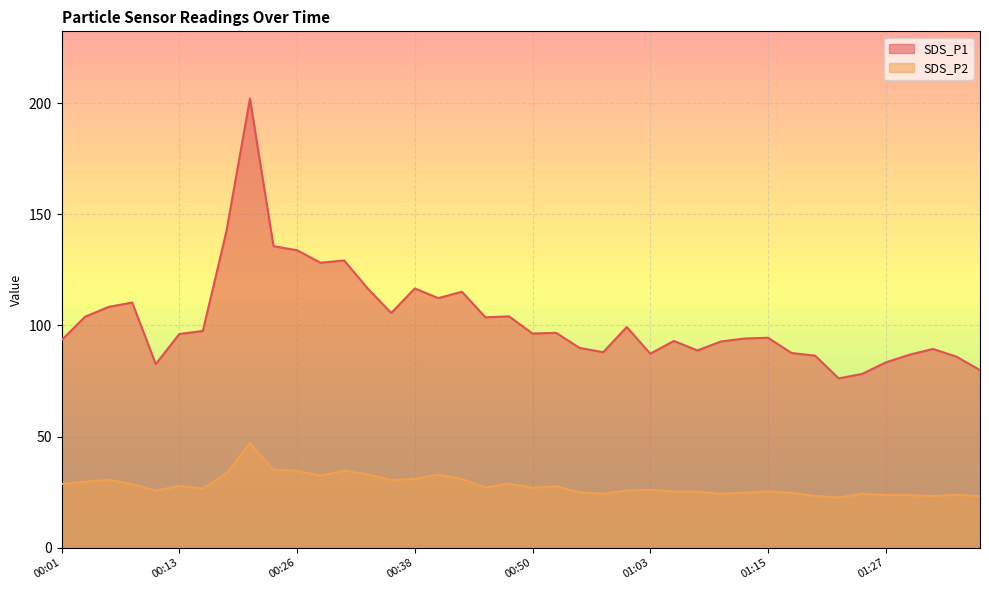

Which series has the largest total across all categories?

SDS_P1